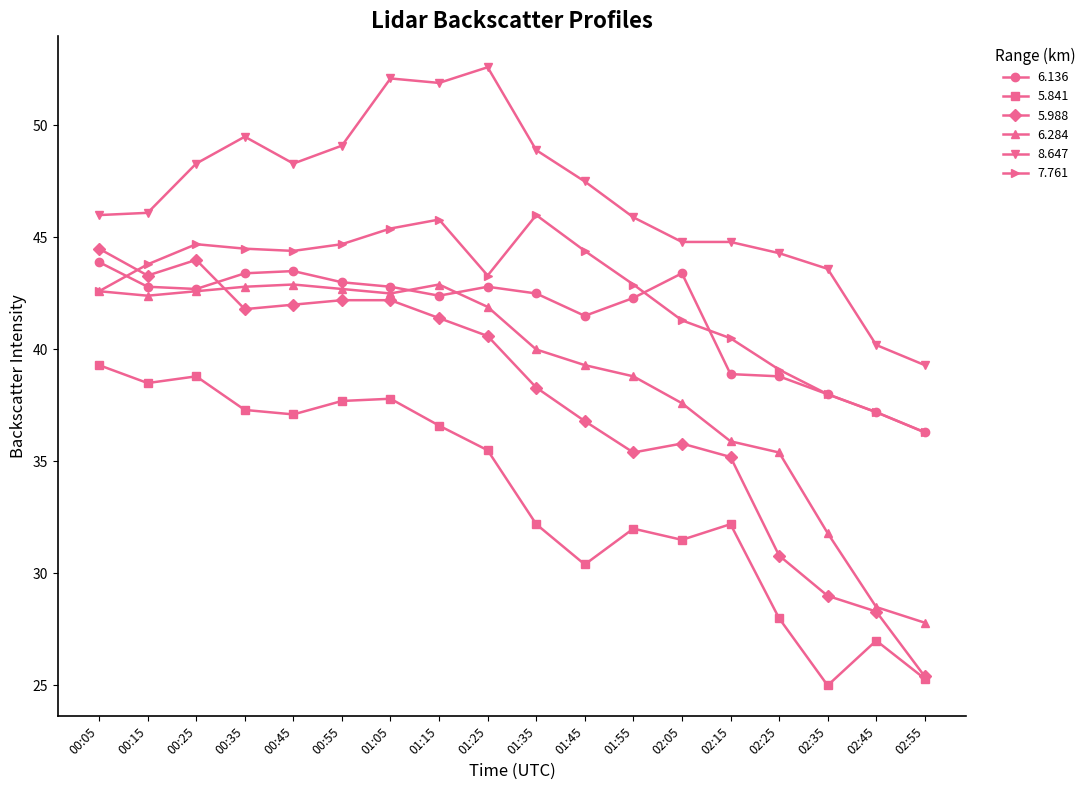

Which category has the lowest value in the 6.284 series?

02:55